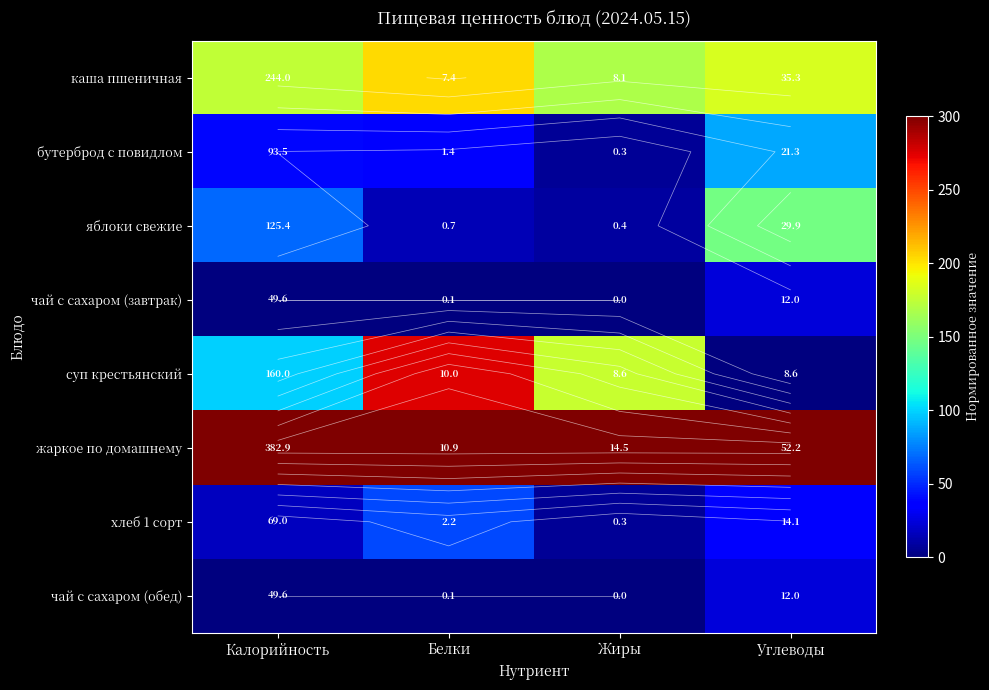

The value of каша пшеничная at Калорийность is 90.2. True or false?

False